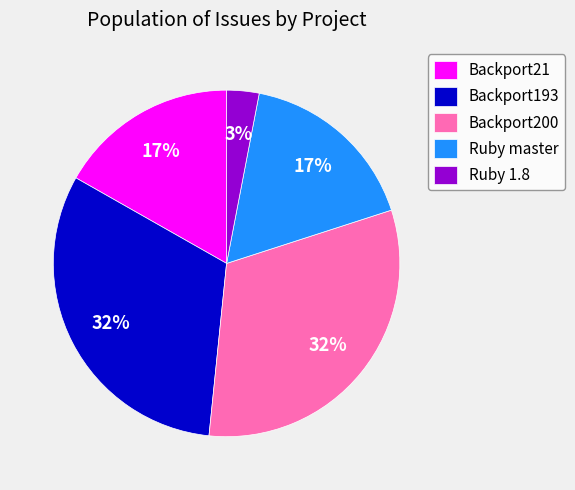

Which has a higher value, Ruby 1.8 or Ruby master?

Ruby master